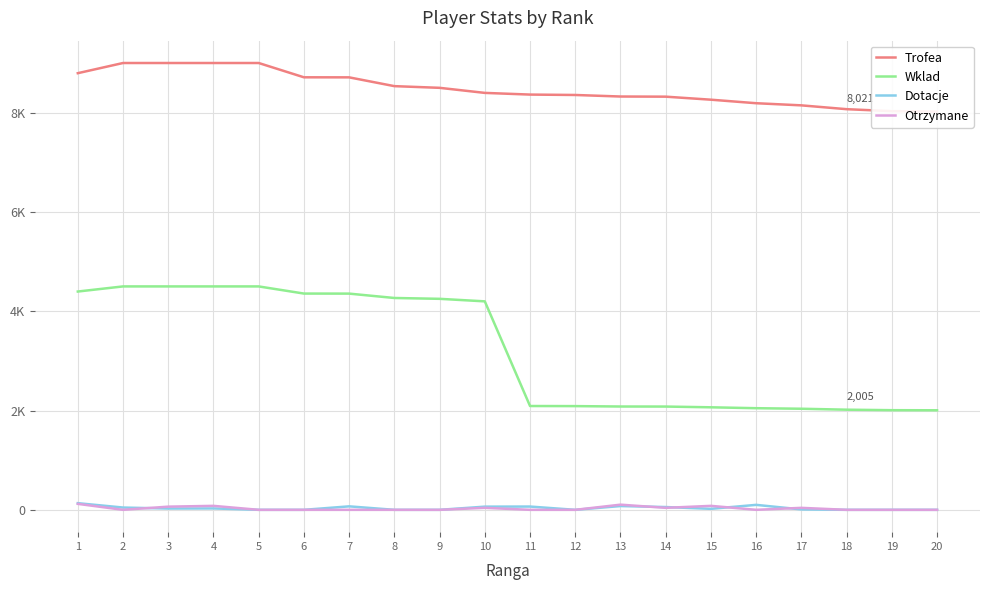

The Dotacje series shows 0 at 19. True or false?

True